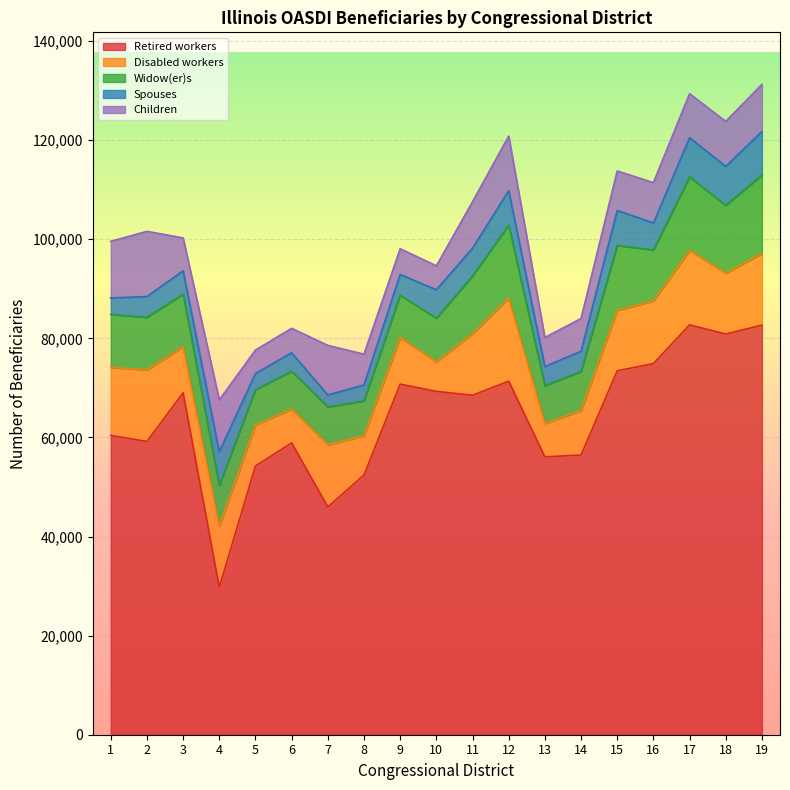

In Widow(er)s, how many points are lower than both neighbors (excluding endpoints)?

6